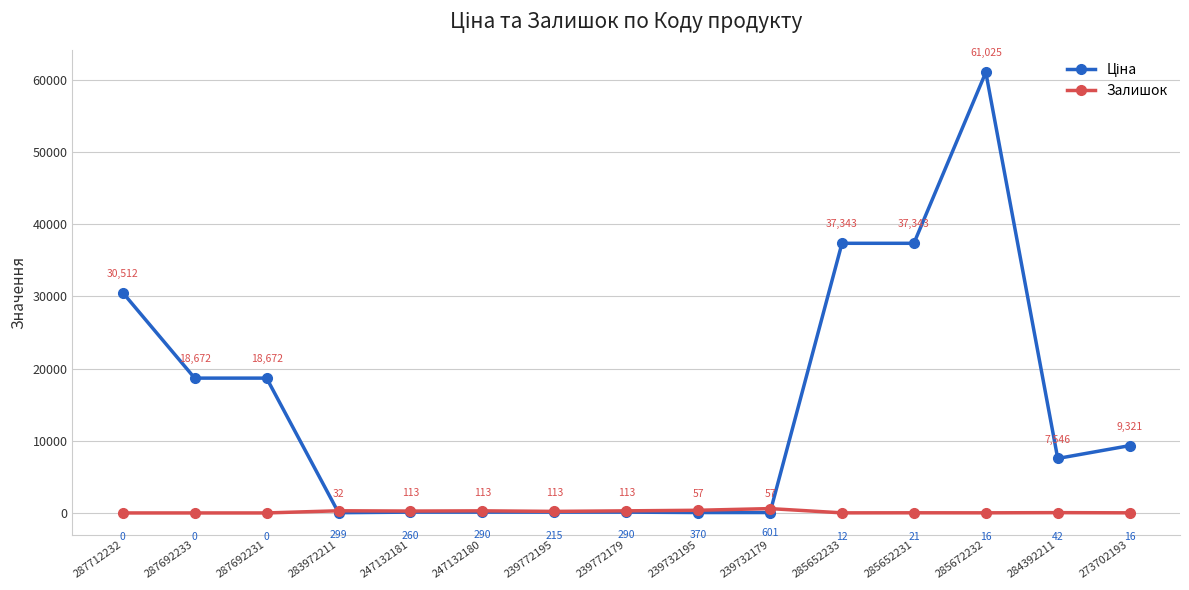

Where is Залишок nearest to the value 300?

283972211